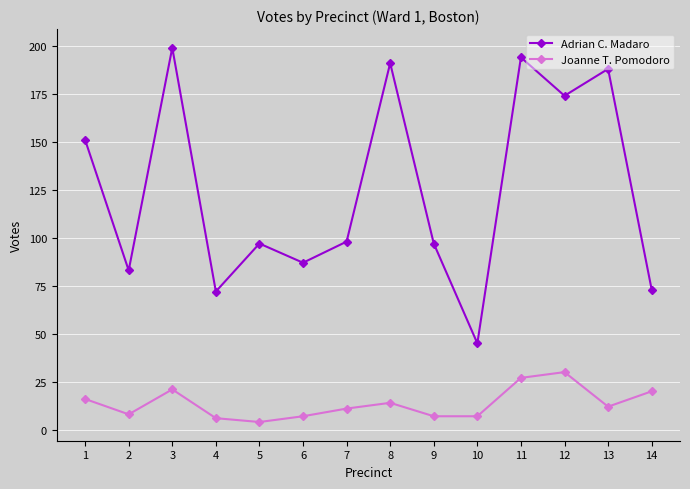

Reading left to right, what are all the values shown in this chart?

Adrian C. Madaro: 1=151	2=83	3=199	4=72	5=97	6=87	7=98	8=191	9=97	10=45	11=194	12=174	13=188	14=73
Joanne T. Pomodoro: 1=16	2=8	3=21	4=6	5=4	6=7	7=11	8=14	9=7	10=7	11=27	12=30	13=12	14=20